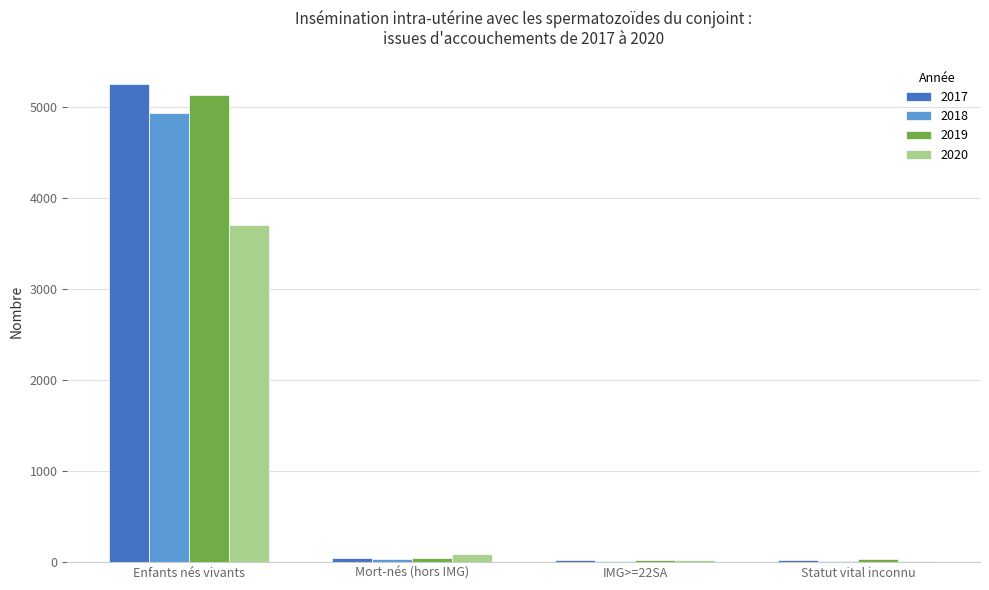

What are all the series names shown in the legend?

2017, 2018, 2019, 2020